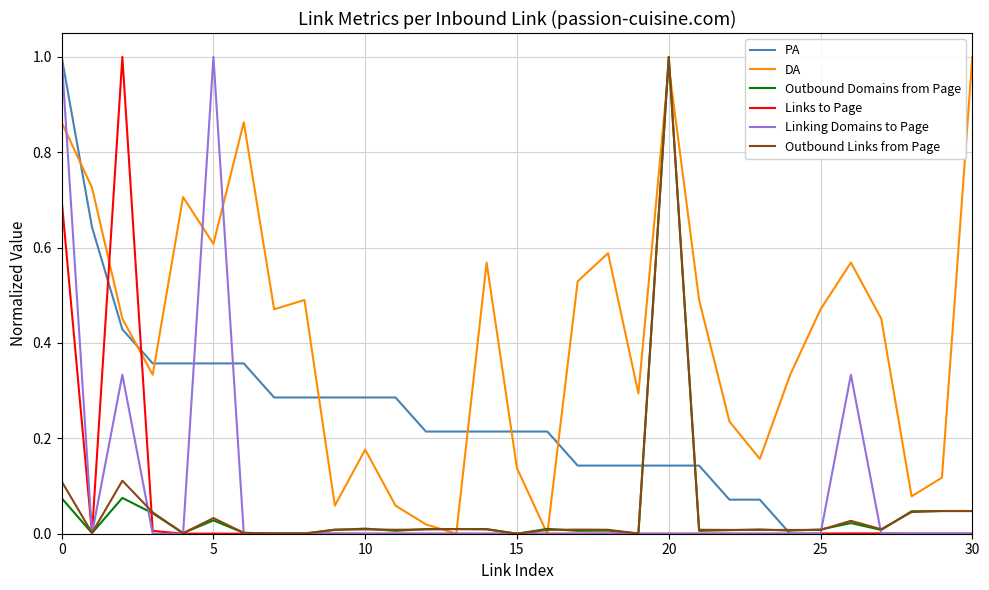

At how many categories does at least one series exceed 0?

31